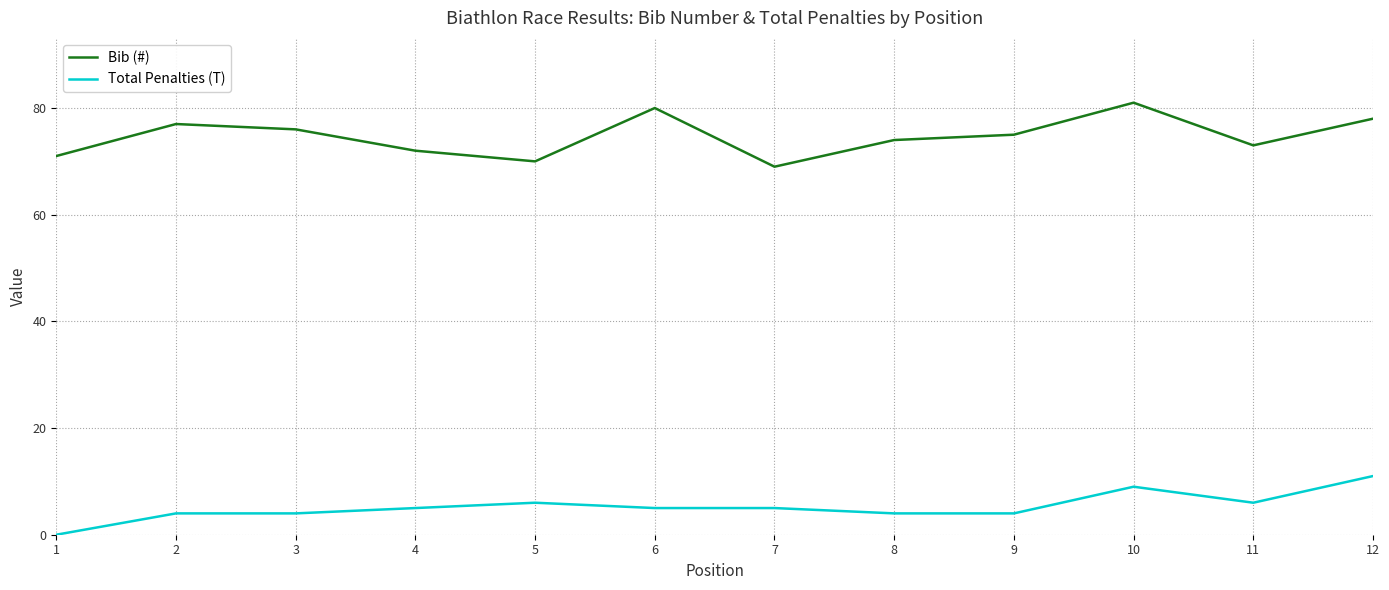

Count the number of data series in this chart.

2